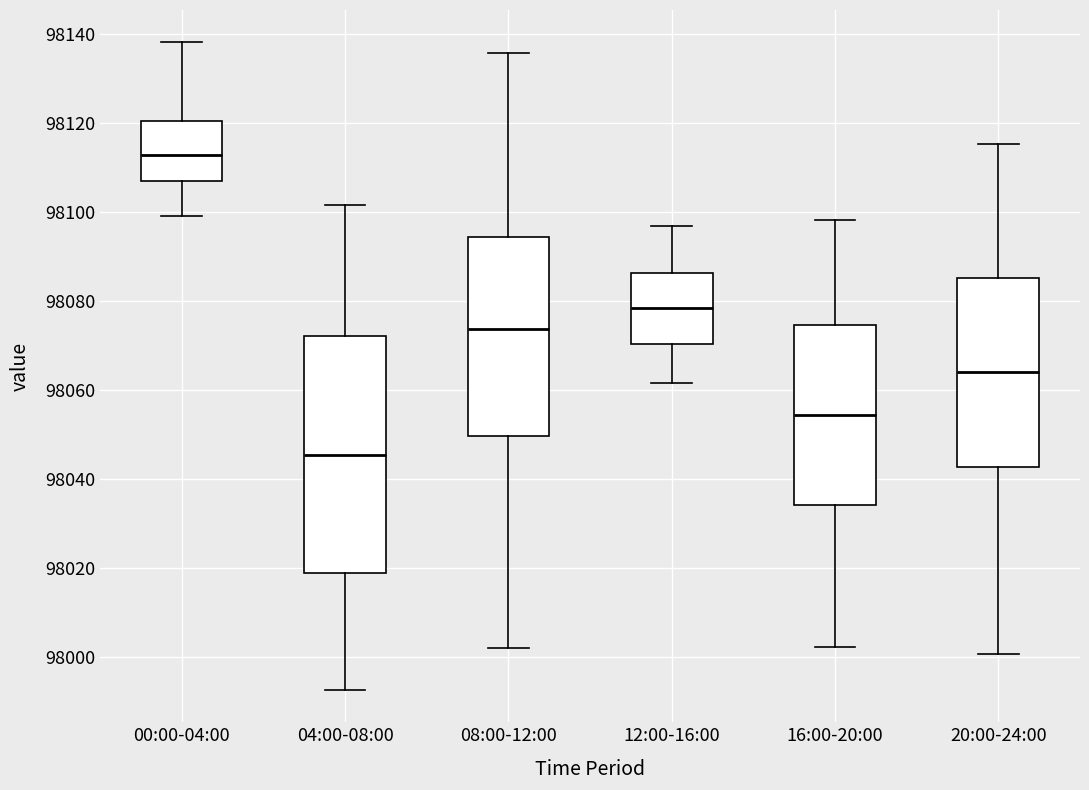

Reading left to right, read every box against the y-axis: the position of its median line, the range the box covers, and the ends of its whiskers. The values are not printed on the chart, so give them approximately, as read against the axis.

00:00-04:00: median 98112, box 98106 to 98120, whiskers 98100 to 98138
04:00-08:00: median 98046, box 98020 to 98072, whiskers 97992 to 98102
08:00-12:00: median 98074, box 98050 to 98094, whiskers 98002 to 98136
12:00-16:00: median 98078, box 98070 to 98086, whiskers 98062 to 98096
16:00-20:00: median 98054, box 98034 to 98074, whiskers 98002 to 98098
20:00-24:00: median 98064, box 98042 to 98086, whiskers 98000 to 98116